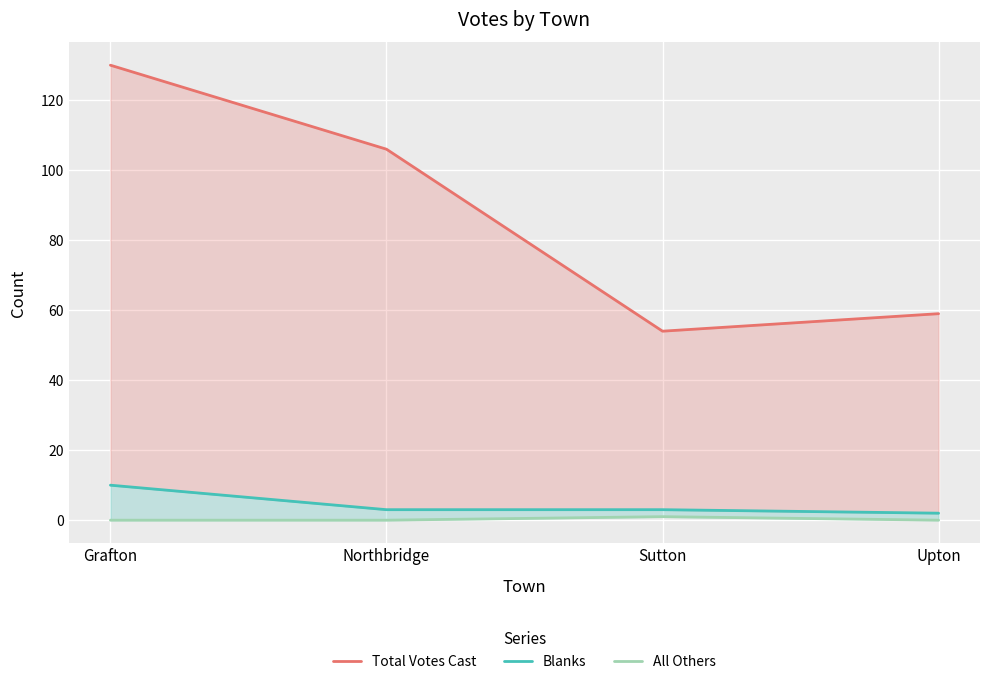

Which series has the largest total across all categories?

Total Votes Cast